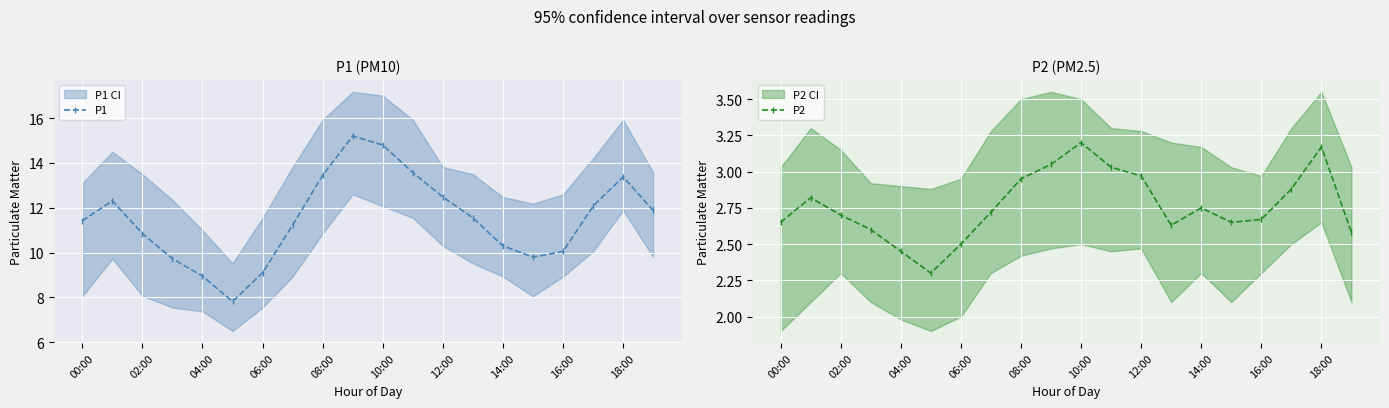

True or false: P2 and P1 cross at least once.

False